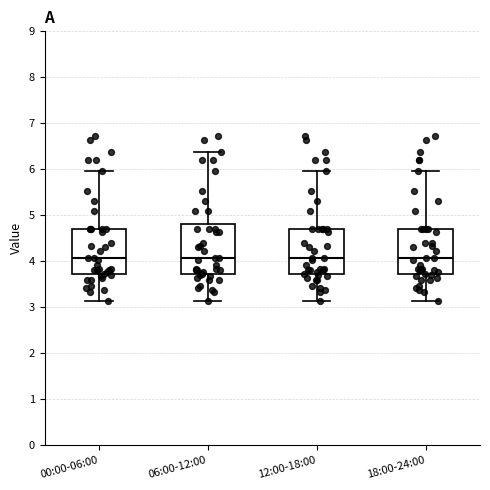

Reading left to right, transcribe this box plot: for each box, give where its median line is, the range the box spans, and where its two whiskers end, as read against the y-axis. The values are not printed on the chart, so give them approximately, as read against the axis.

00:00-06:00: median 4.1, box 3.7 to 4.7, whiskers 3.1 to 6.0
06:00-12:00: median 4.1, box 3.7 to 4.8, whiskers 3.1 to 6.4
12:00-18:00: median 4.1, box 3.7 to 4.7, whiskers 3.1 to 6.0
18:00-24:00: median 4.1, box 3.7 to 4.7, whiskers 3.1 to 6.0